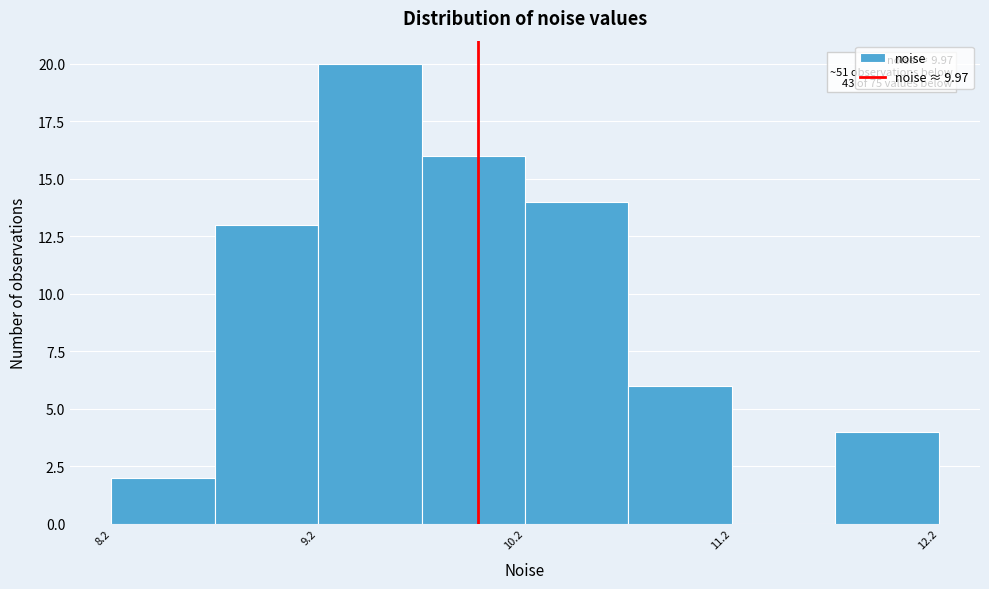

Which range on the x-axis has the tallest bar?

9.2 to 9.7